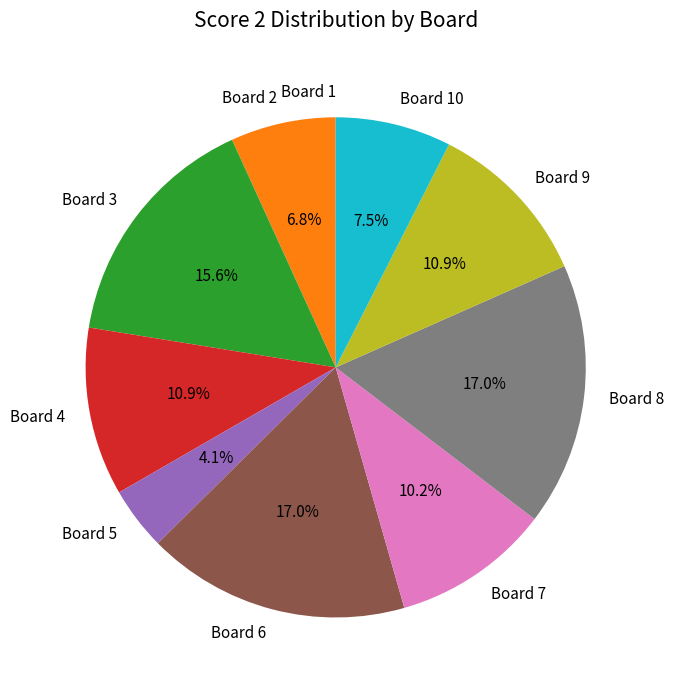

What is the total percentage of Board 8 and Board 7?

27.2%